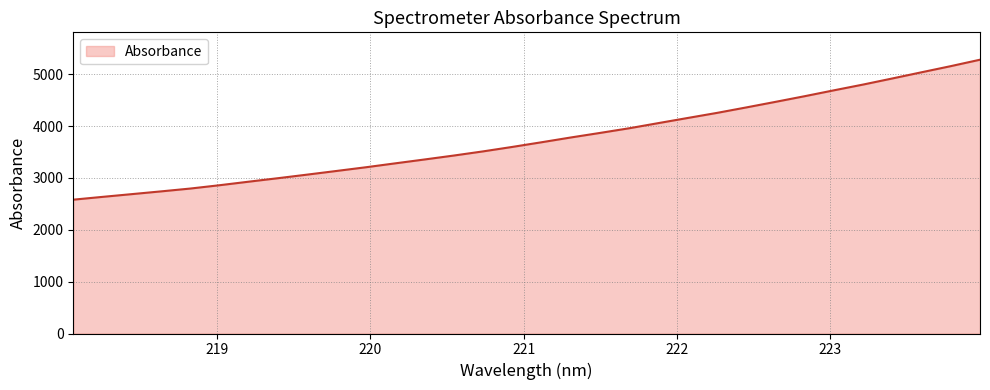

What is the greatest value displayed?

5282.0